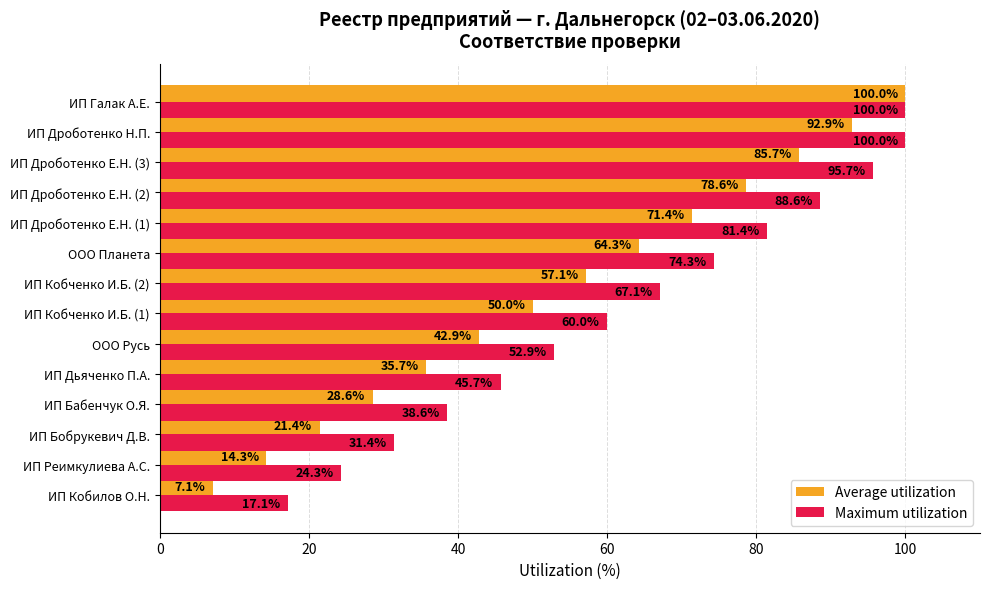

What value does the Average utilization series have at ИП Дроботенко Е.Н. (3)?

85.7